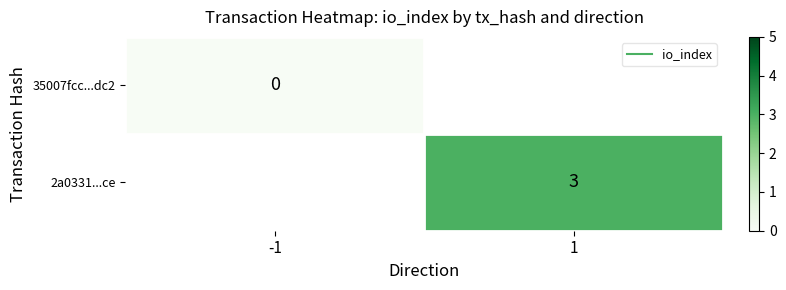

Which series has the largest range (max minus min)?

35007fcc...dc2